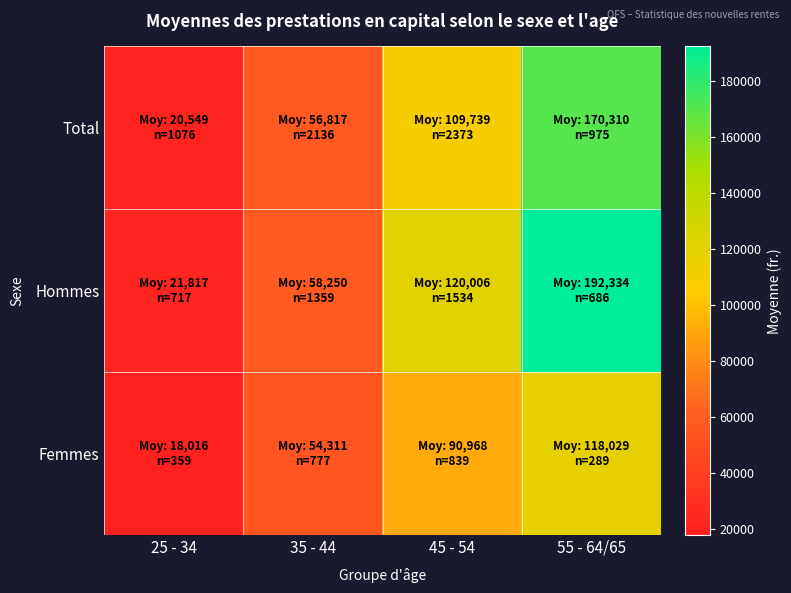

List the series in order of their overall mean, highest first.

Hommes, Total, Femmes